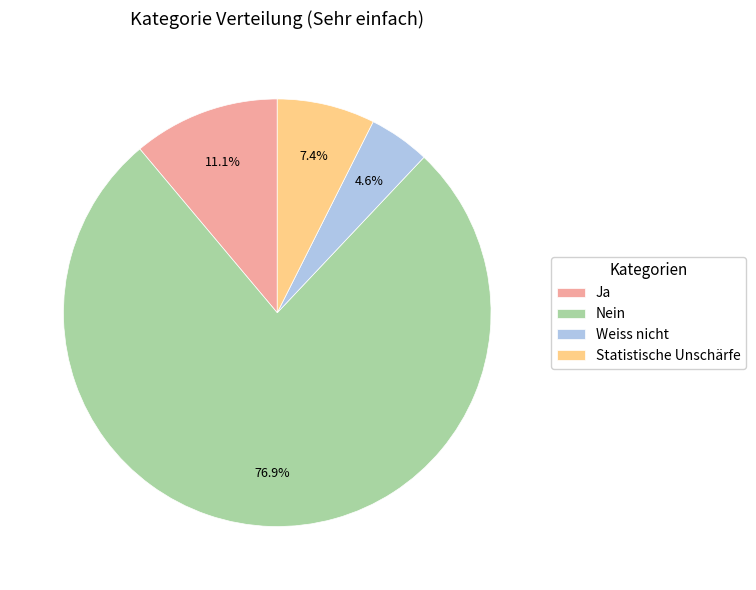

Does Nein account for over 50% of the chart?

Yes